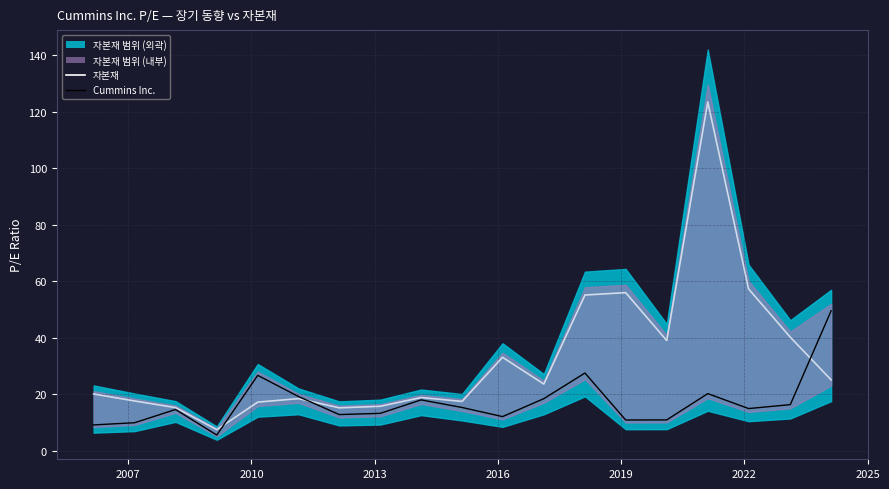

List the series in order of their overall mean, lowest first.

Cummins Inc., 자본재 (선)